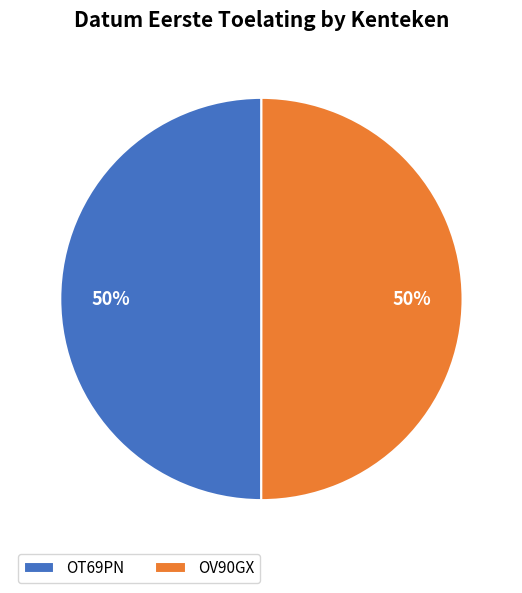

Is the sum of OV90GX and OT69PN greater than half?

Yes